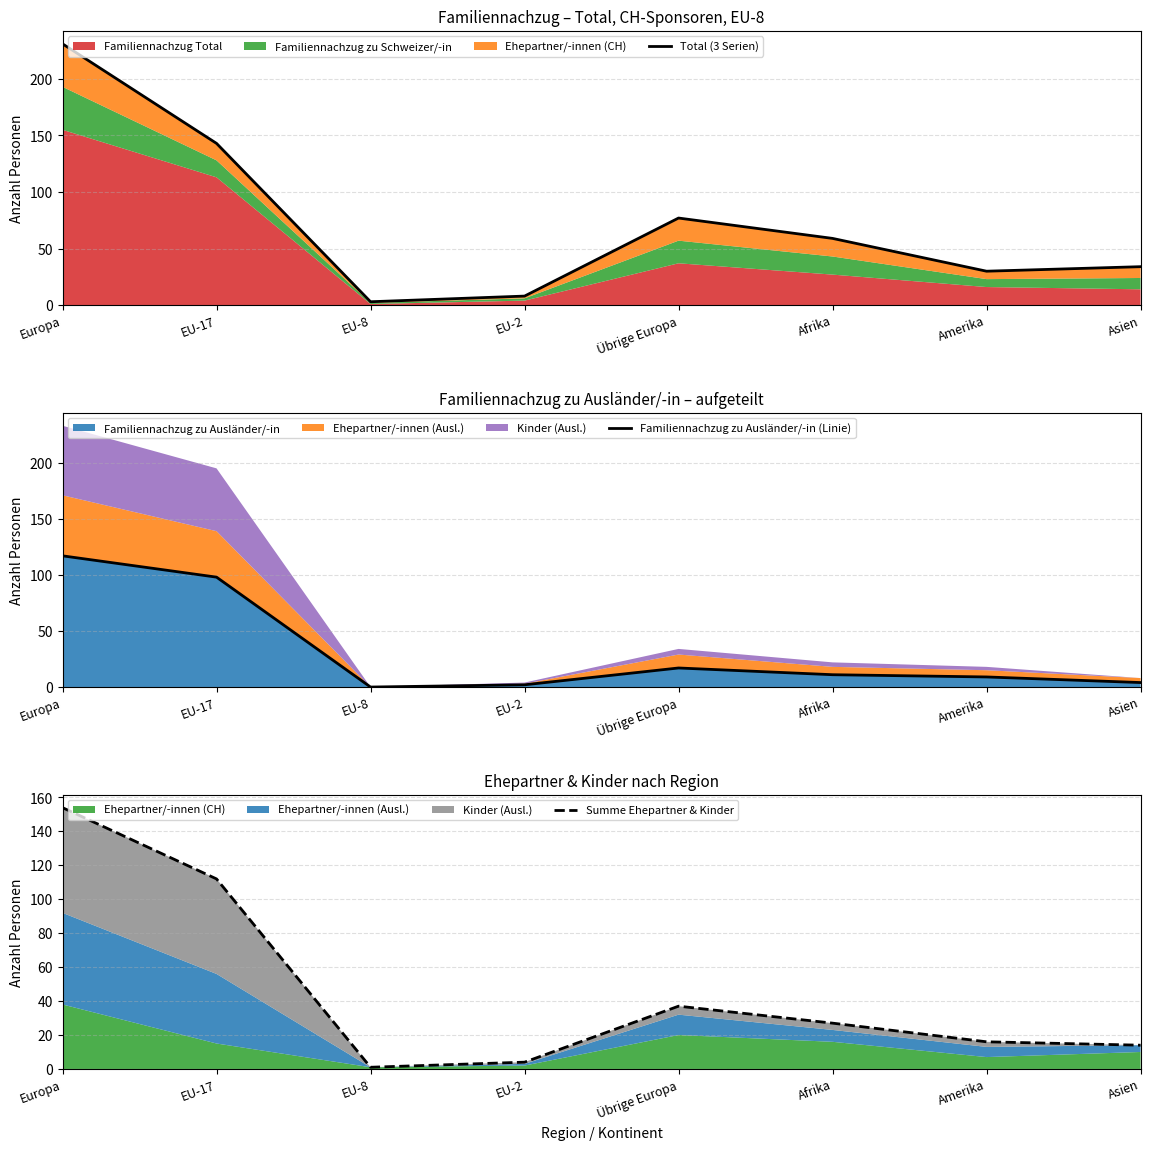

Is it true that Familiennachzug zu Ausländer/-in equals 117 at Europa?

True